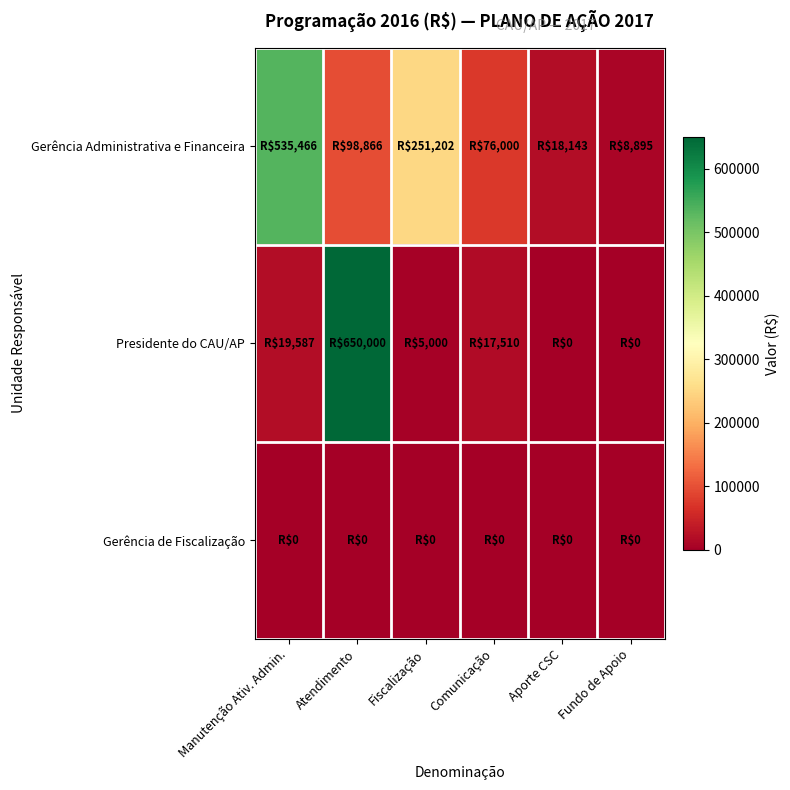

What is the spread (max minus min) of values at Manutenção Ativ. Admin.?

535466.0